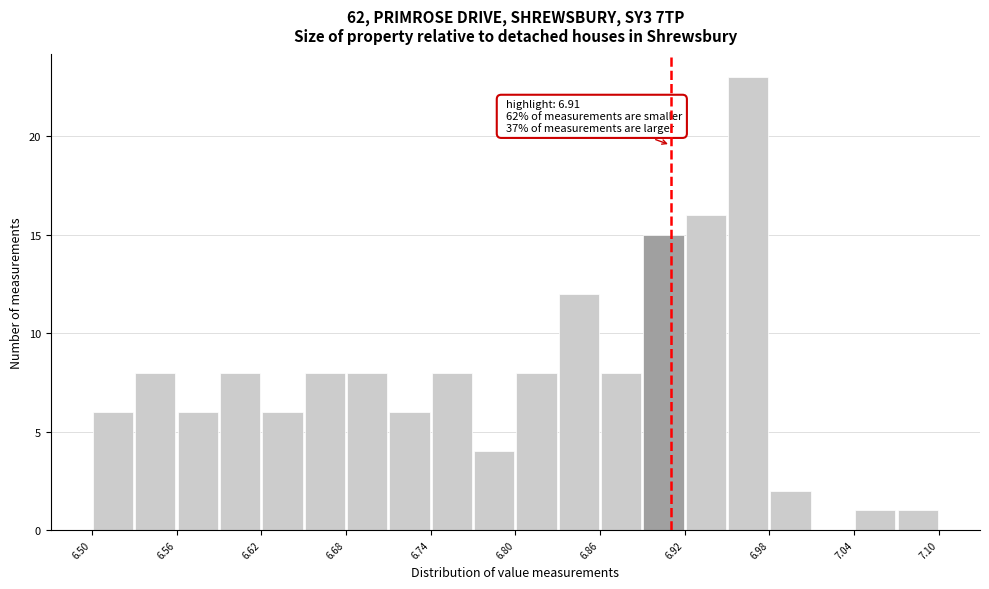

Read against the x-axis, roughly where is the centre of the tallest bar?

6.97